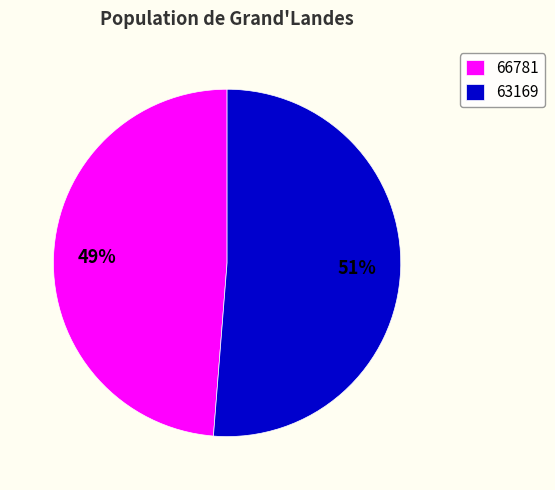

Do 63169 and 66781 together represent more than half of the pie?

Yes